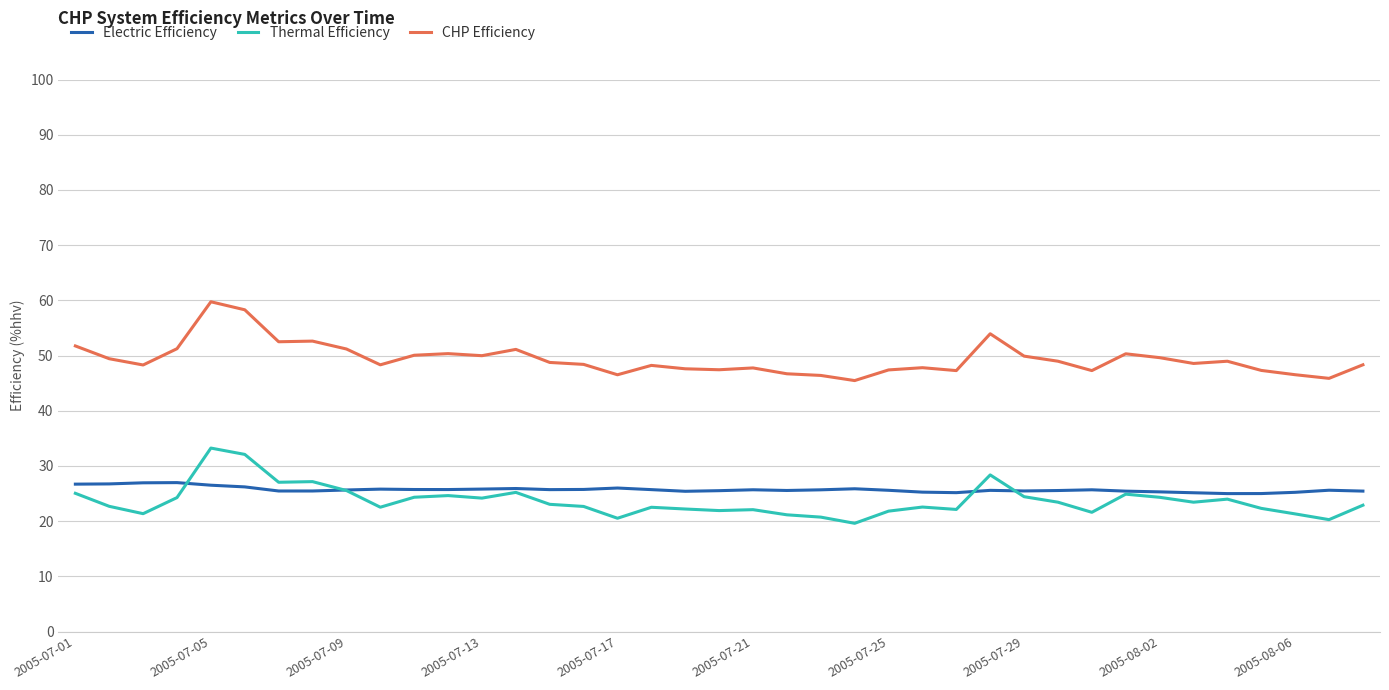

Rank the series by their maximum value, from highest to lowest.

CHP Efficiency, Thermal Efficiency, Electric Efficiency